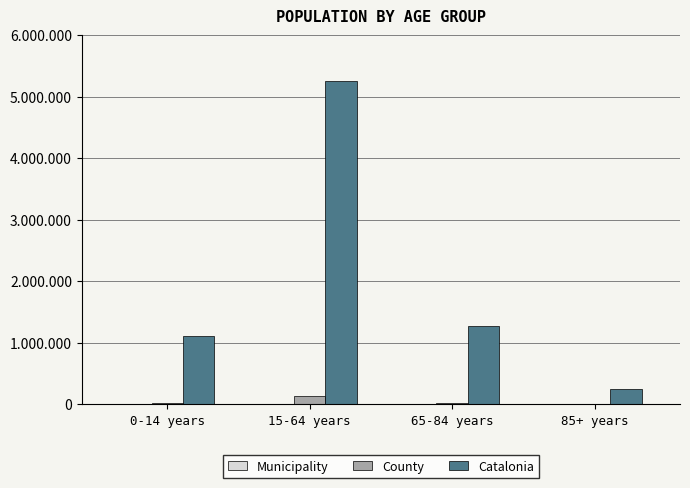

What is the greatest value displayed?

5255889